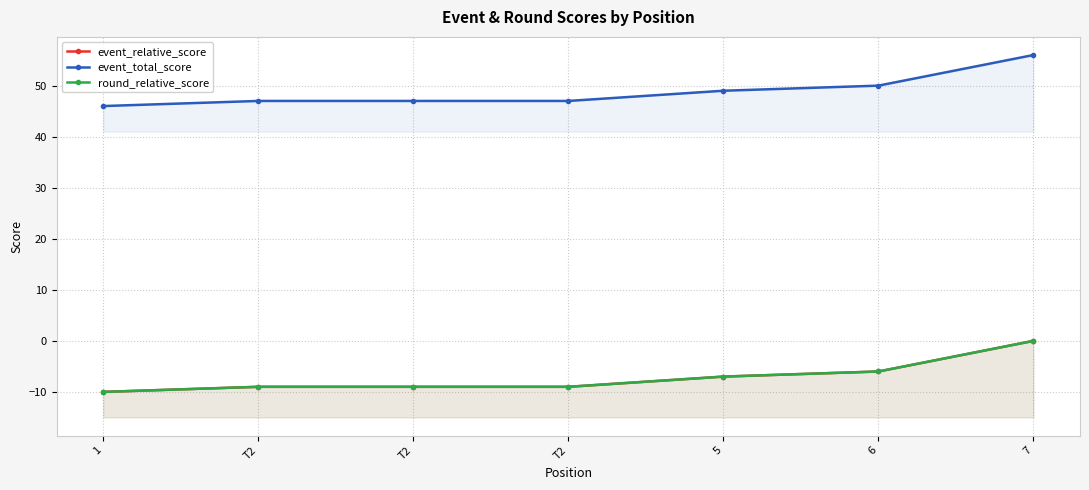

At which category does the chart reach its peak across all series?

7